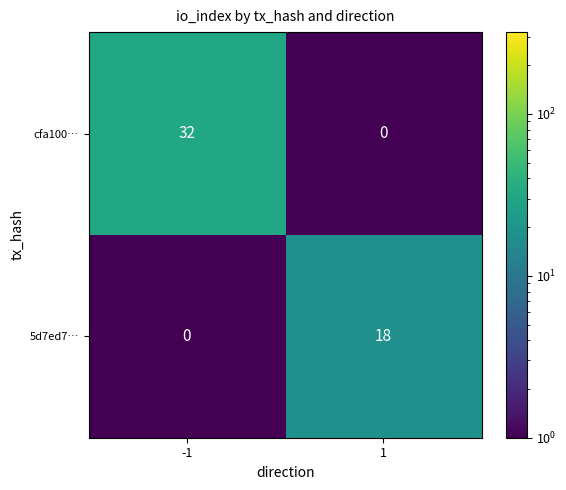

What value does the cfa100… series have at -1, to the nearest 5?

30